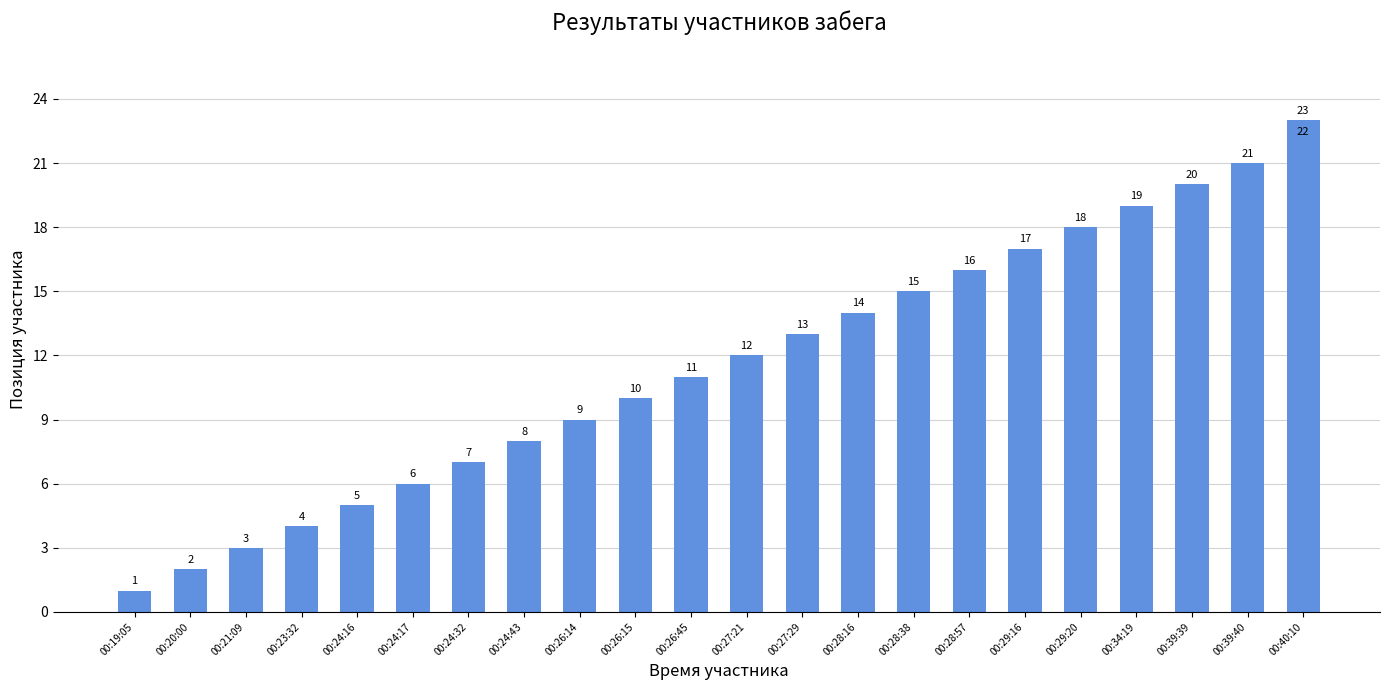

Count the number of data series in this chart.

1